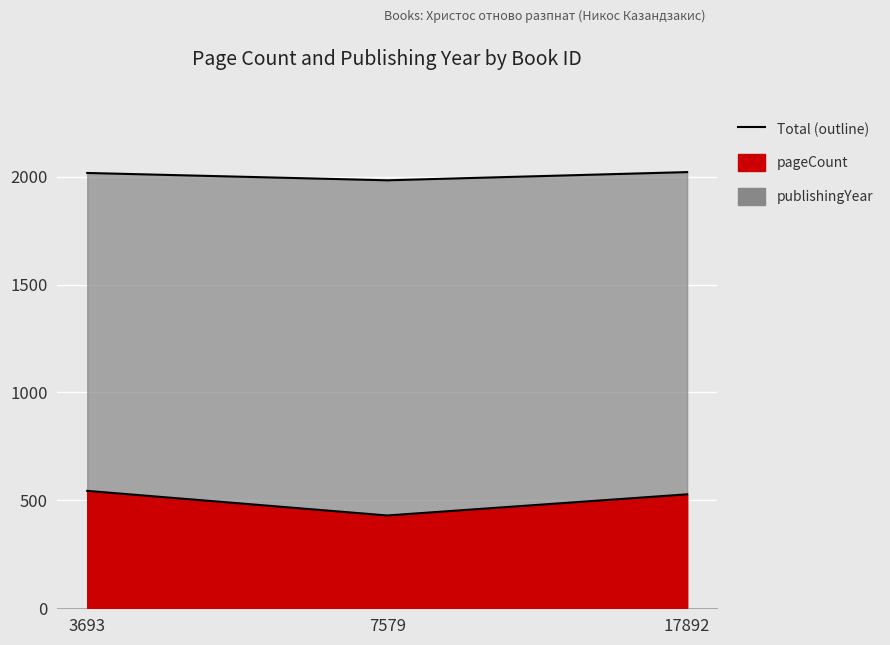

Reading right to left, extract all data points from this chart.

pageCount: 528	430	544
publishingYear: 2021	1983	2017